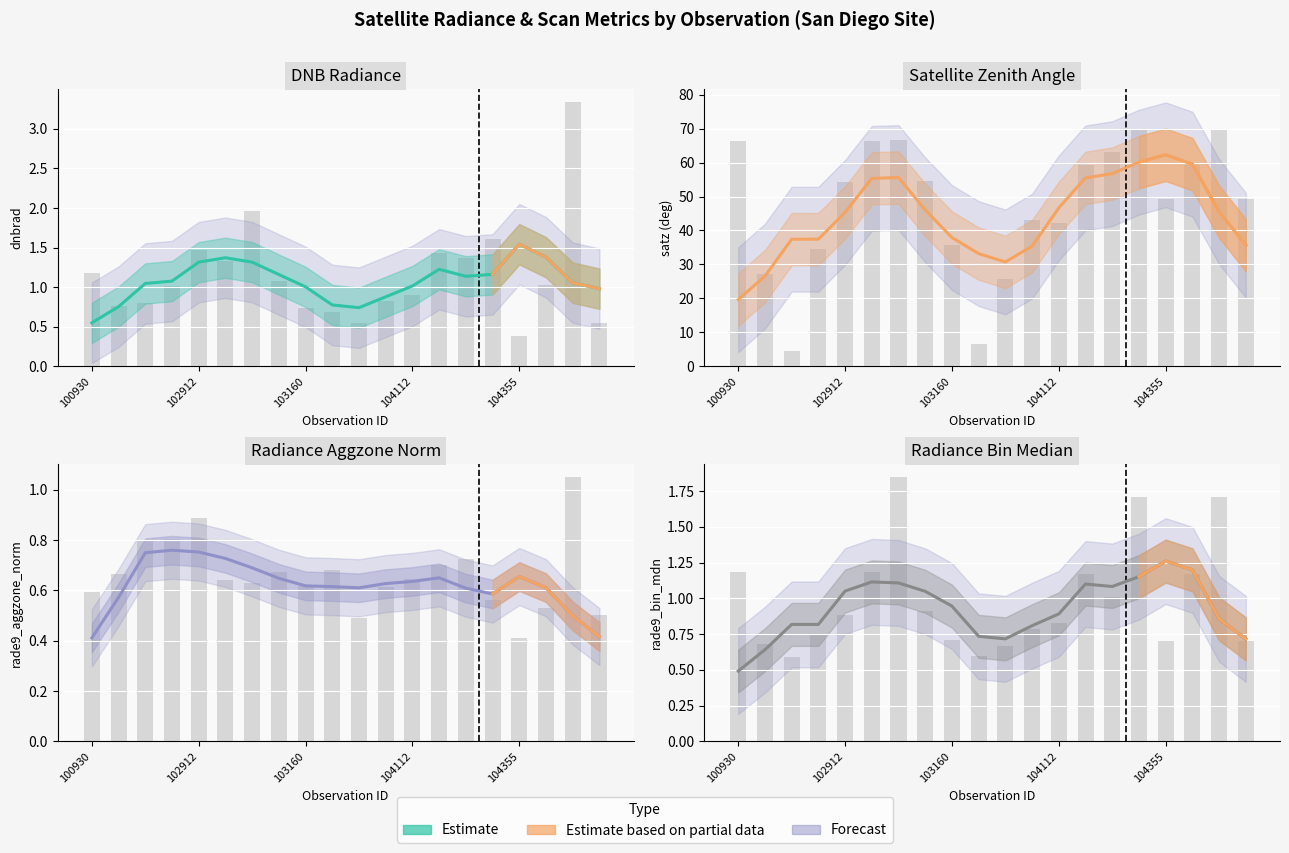

Reading left to right, list all the values displayed in this chart.

dnbrad: 1.2	0.8	0.8	1.0	1.5	1.3	2.0	1.1	0.7	0.7	0.6	0.8	0.9	1.4	1.4	1.6	0.4	1.0	3.3	0.5
satz: 66.3	27.3	4.6	34.6	54.4	66.4	66.7	54.6	35.9	6.7	25.7	43.1	42.3	59.1	63.0	69.9	49.3	59.2	69.9	49.2
rade9_aggzone_norm: 0.6	0.7	0.8	0.8	0.9	0.6	0.6	0.7	0.6	0.7	0.5	0.6	0.6	0.7	0.7	0.6	0.4	0.5	1.0	0.5
rade9_bin_mdn: 1.2	0.7	0.6	0.7	0.9	1.2	1.8	0.9	0.7	0.6	0.7	0.8	0.8	1.2	1.0	1.7	0.7	1.2	1.7	0.7